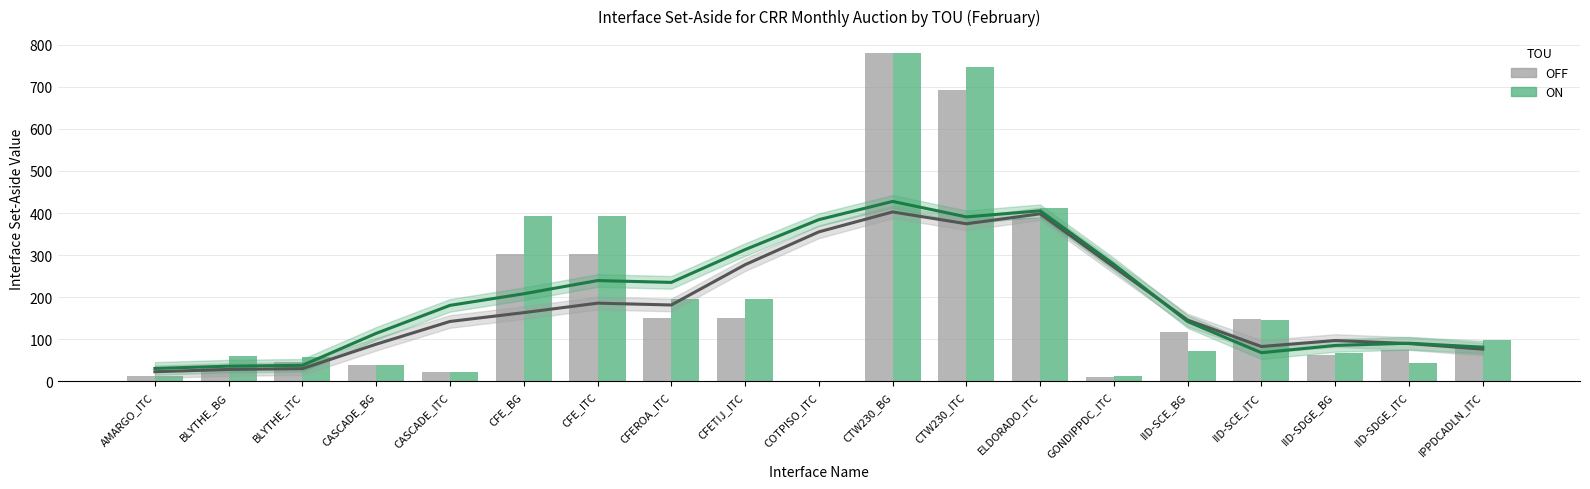

Reading left to right, what are all the values shown in this chart?

OFF: 12.2	32.9	46.2	39.2	21.8	302.7	302.7	150.9	151.8	0.0	781.1	692.5	387.8	11.3	118.0	148.9	62.6	74.5	82.3
ON: 12.2	59.8	58.4	39.2	22.2	392.0	392.0	196.0	196.0	0.6	781.1	747.6	412.4	12.4	72.9	145.5	67.8	42.8	99.0